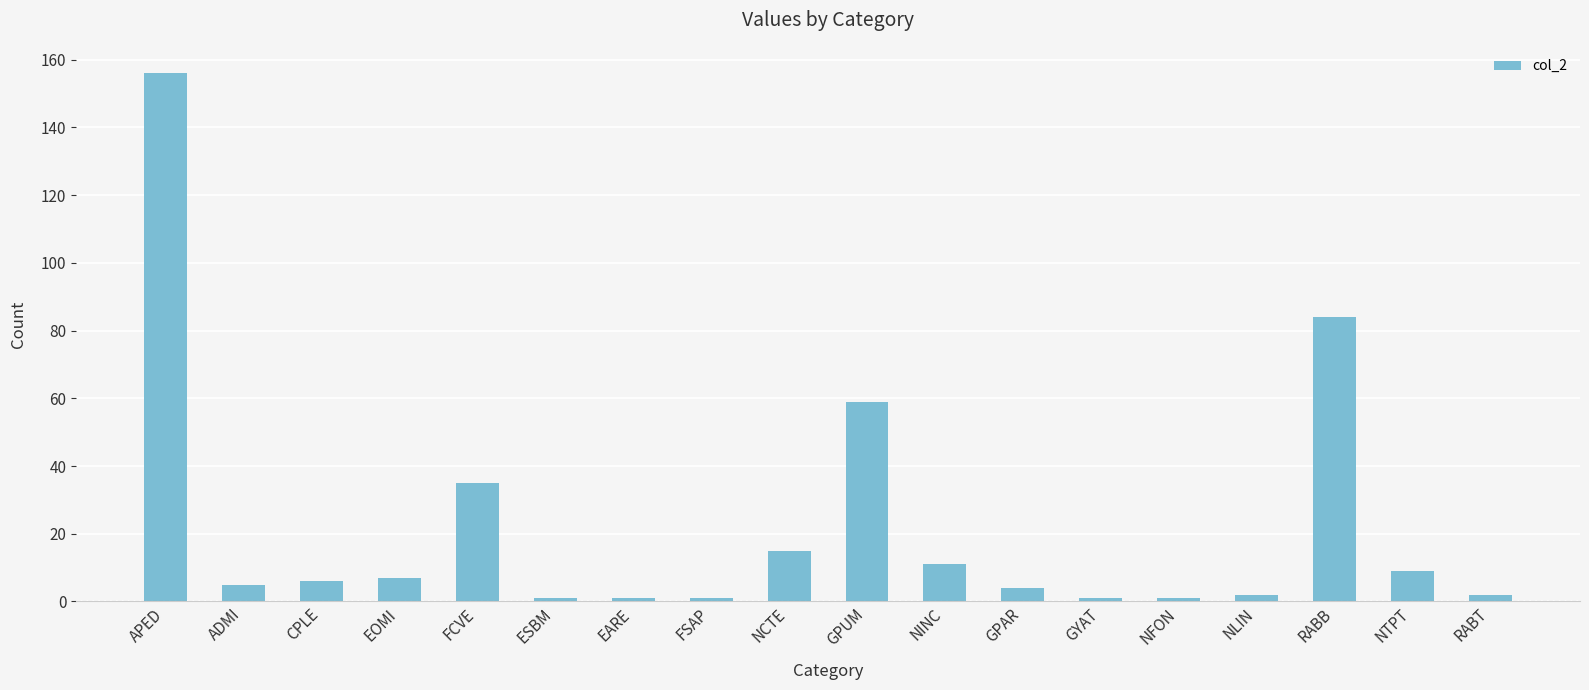

Are the bars horizontal?

No